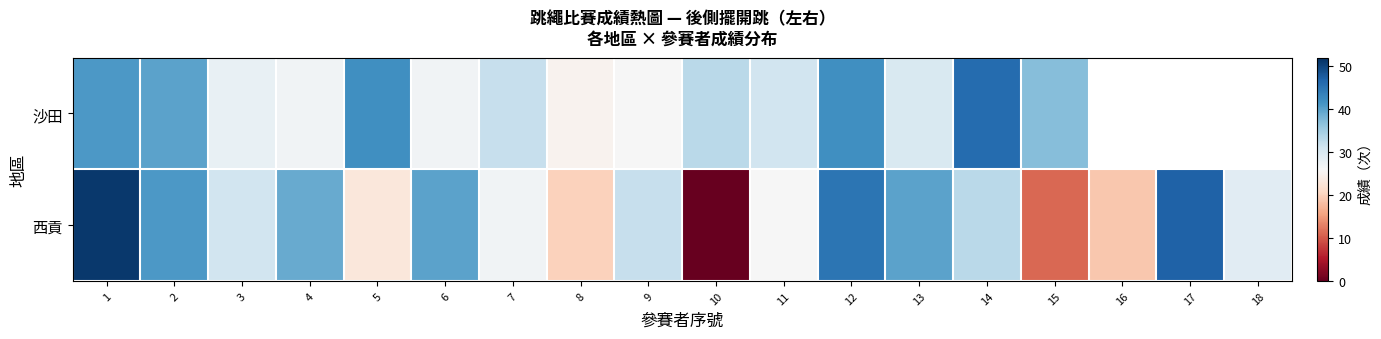

What is the difference between the 西貢 values at 8 and 6?

20.0